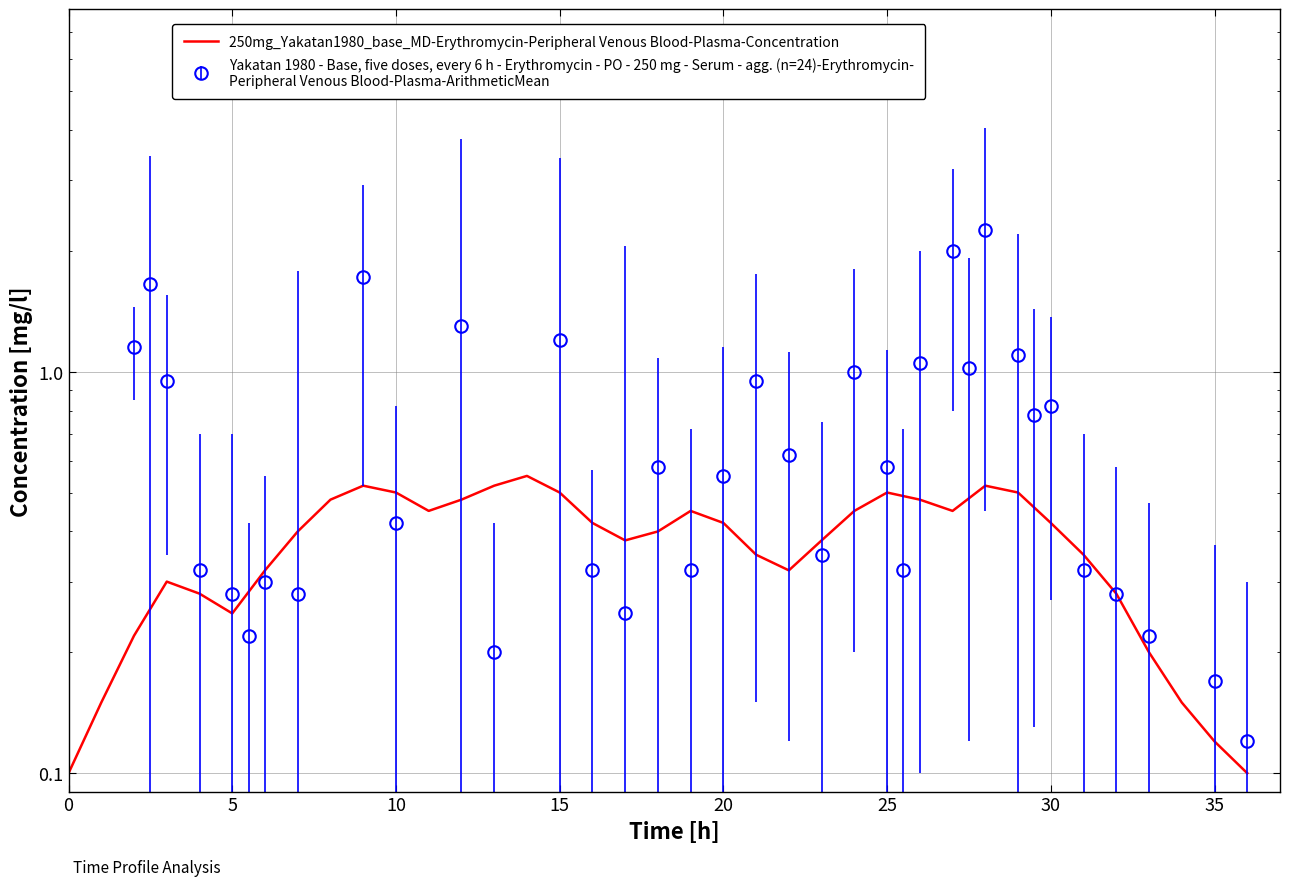

Reading left to right, transcribe all the data shown in this chart.

0.1	0.1	0.2	0.3	0.3	0.2	0.3	0.4	0.5	0.5	0.5	0.5	0.5	0.5	0.6	0.5	0.4	0.4	0.4	0.5	0.4	0.3	0.3	0.4	0.5	0.5	0.5	0.5	0.5	0.5	0.4	0.3	0.3	0.2	0.1	0.1	0.1